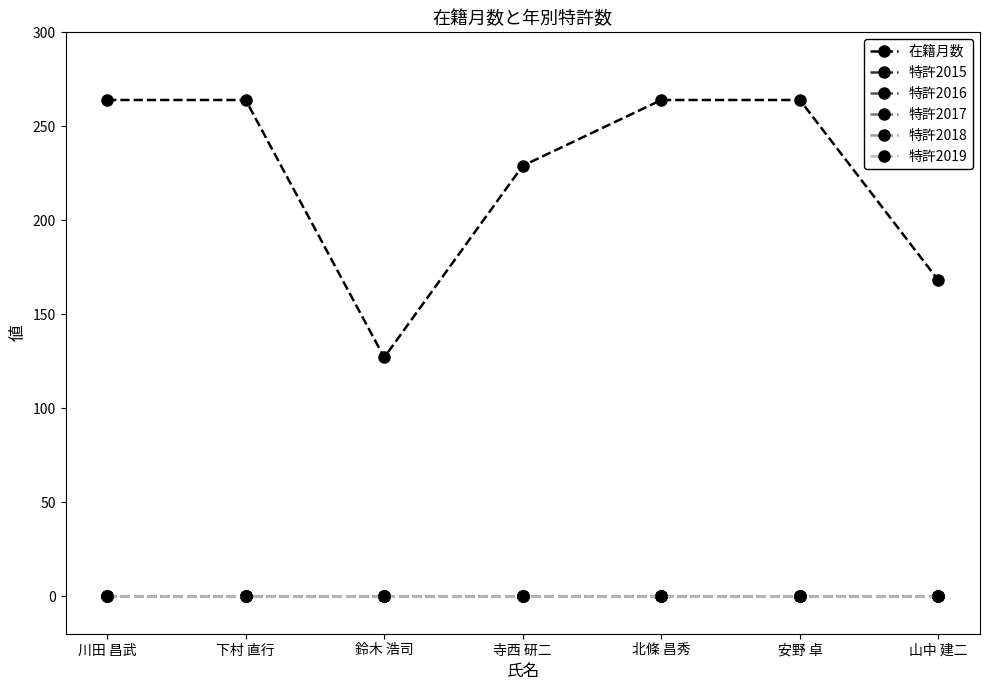

Does the chart have visible grid lines?

No